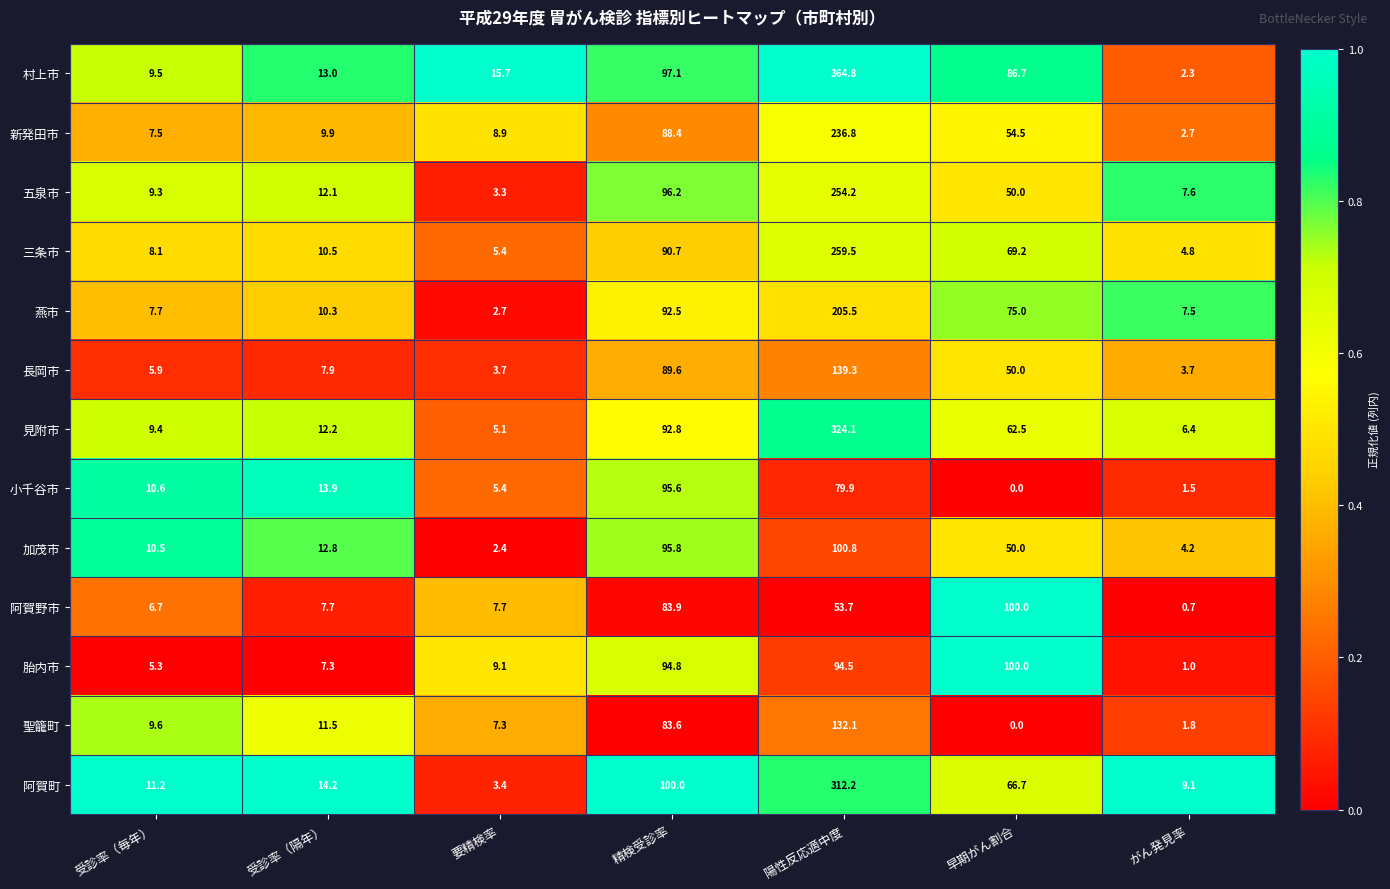

The value of 胎内市 at 陽性反応適中度 is 152.1. True or false?

False